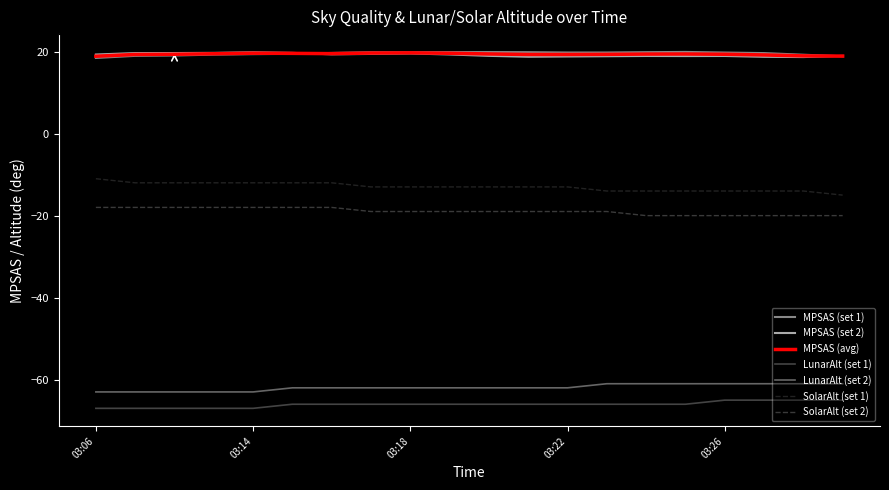

True or false: SolarAlt (set 1) and SolarAlt (set 2) intersect in this chart.

False